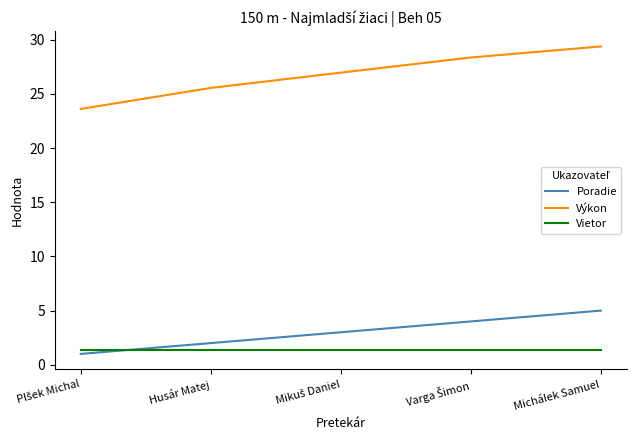

Reading right to left, extract all data points from this chart.

Poradie: 5.0	4.0	3.0	2.0	1.0
Výkon: 29.4	28.4	27.0	25.6	23.6
Vietor: 1.4	1.4	1.4	1.4	1.4